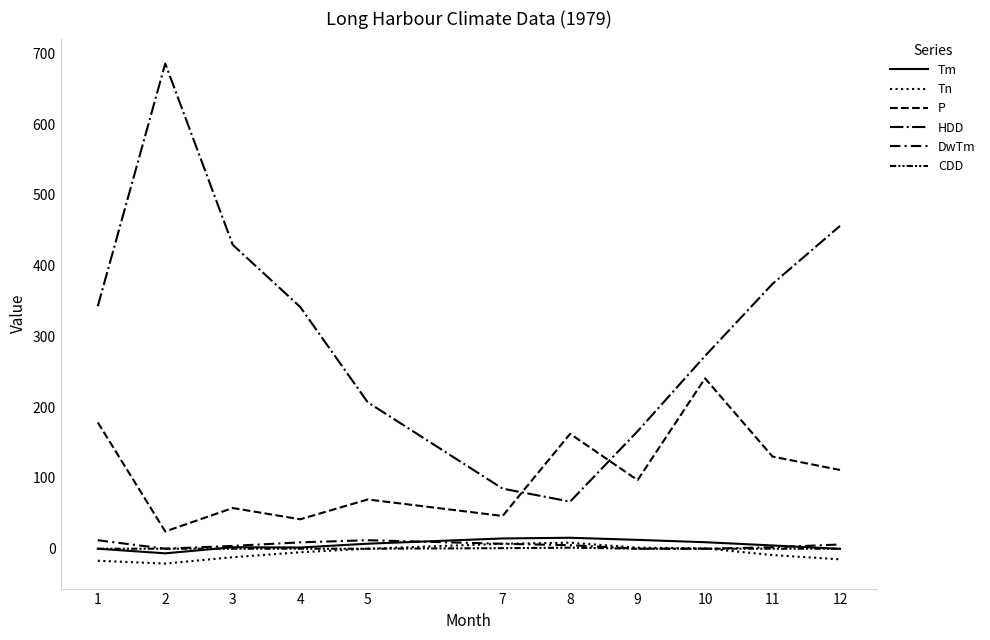

What is the total value across all series at 3?

481.1